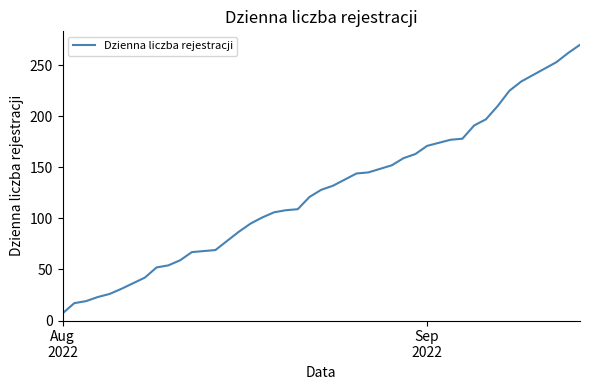

What is the maximum value shown in the chart?

270